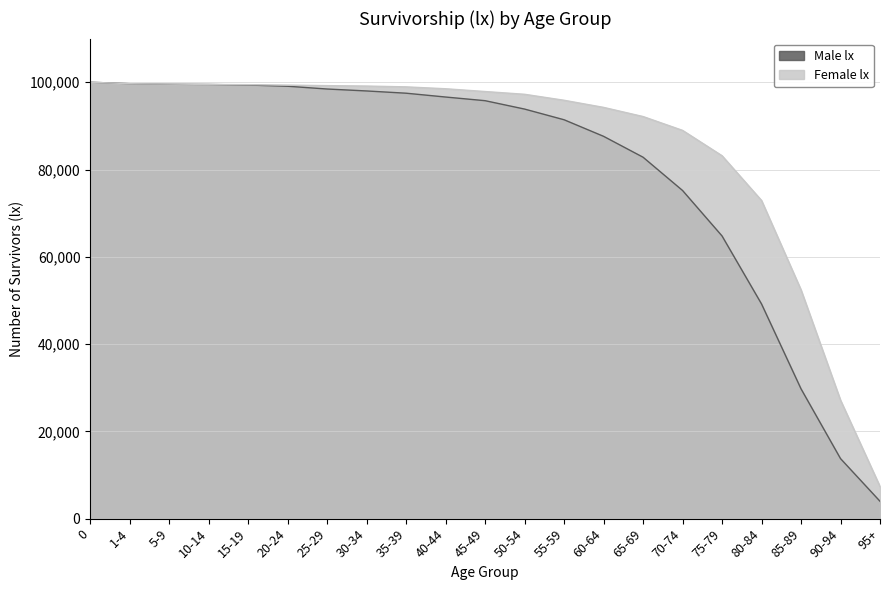

Reading left to right, list all the values displayed in this chart.

Male lx: 100000	99661	99530	99480	99353	99076	98442	97997	97482	96606	95767	93845	91397	87601	82813	75188	64767	49189	29741	13756	3976
Female lx: 100000	99659	99576	99490	99441	99339	99218	99119	98935	98502	97867	97234	95864	94234	92136	88966	83156	72901	52419	27144	7365